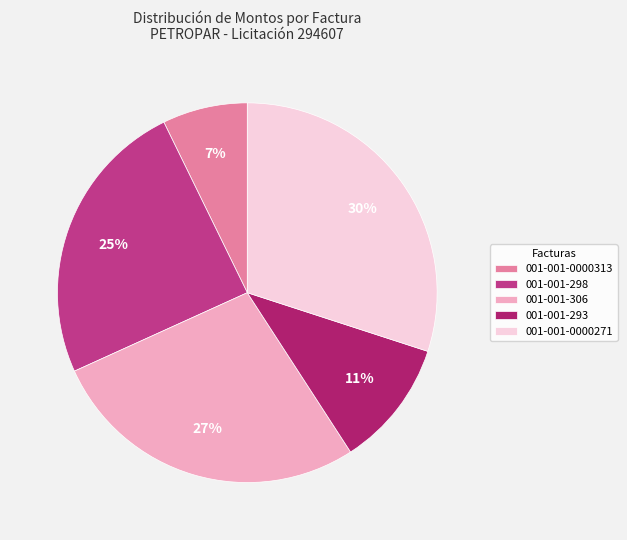

Rank the categories by value from highest to lowest.

001-001-0000271, 001-001-306, 001-001-298, 001-001-293, 001-001-0000313